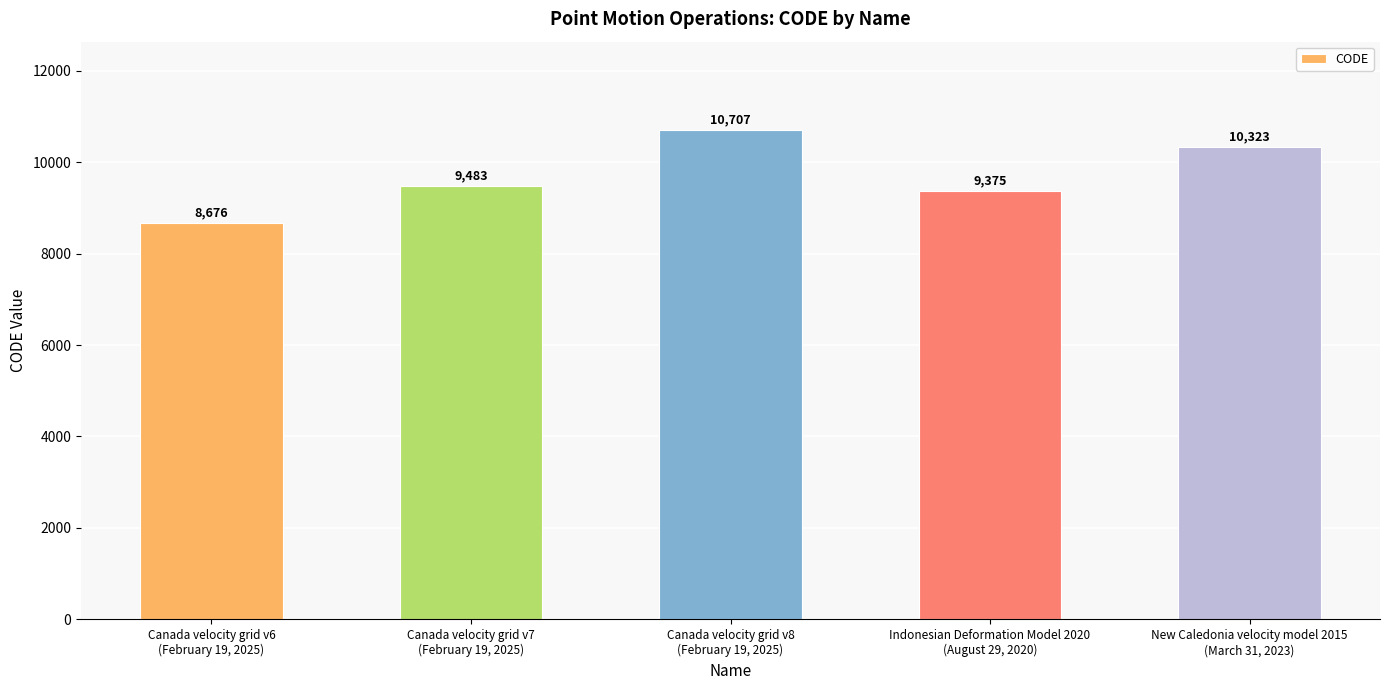

How many data points are less than 9483?

2